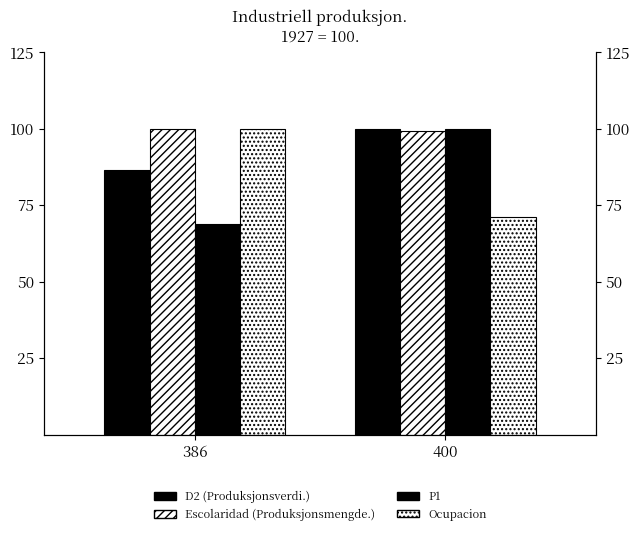

Are the bars grouped side by side (vs. stacked)?

Yes